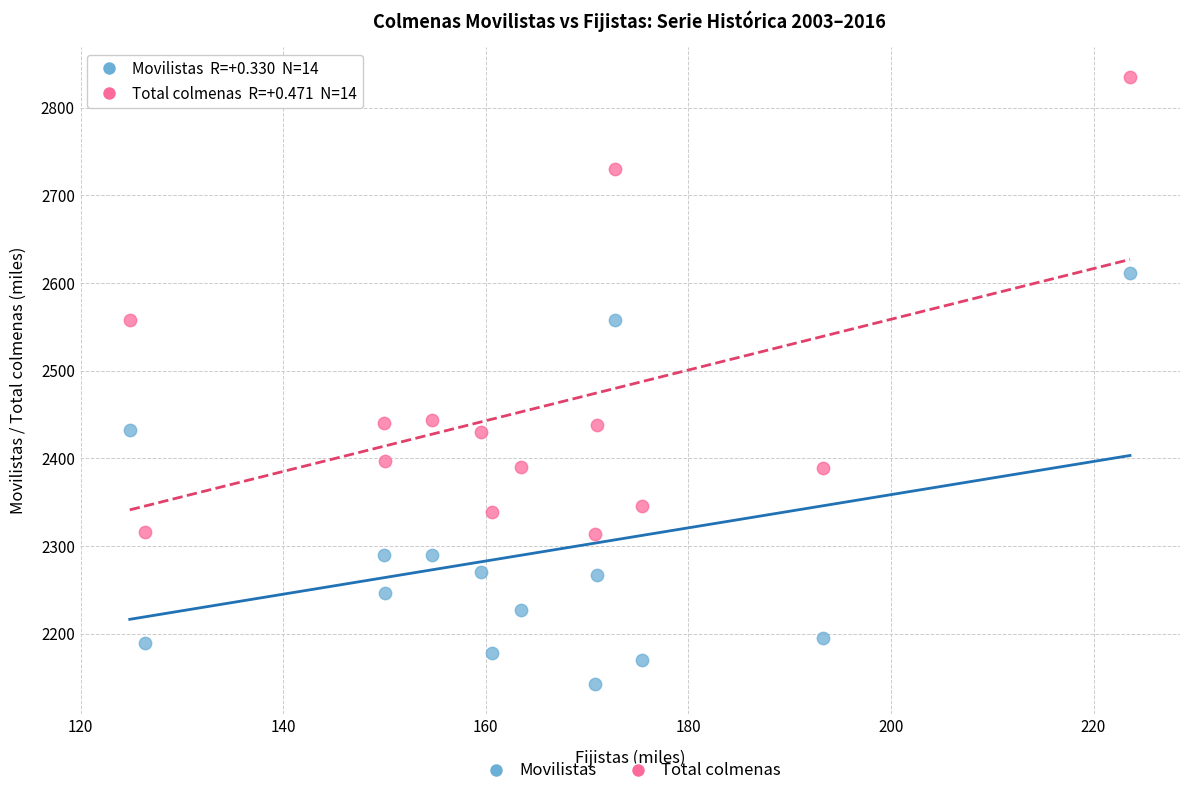

What are all the series names shown in the legend?

Movilistas, Total colmenas